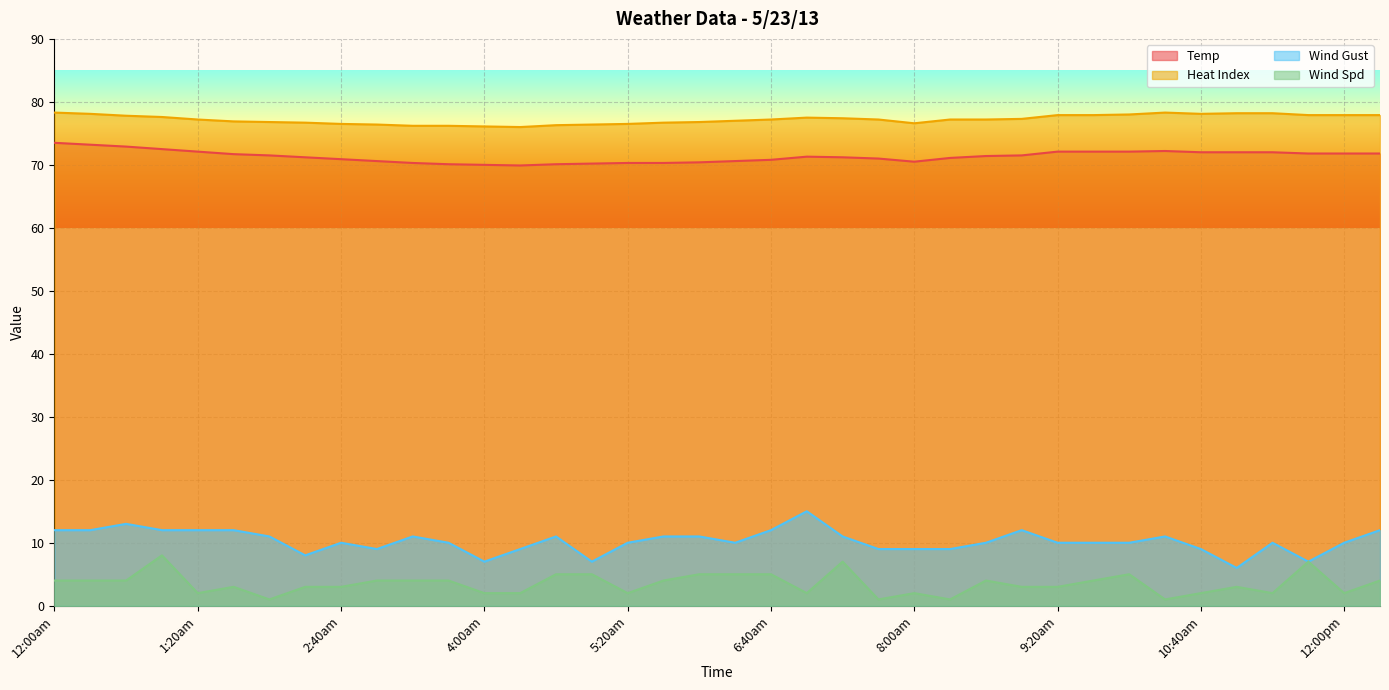

Is the value of Wind Gust at 2:20am greater than the value of Temp at 1:20am?

No